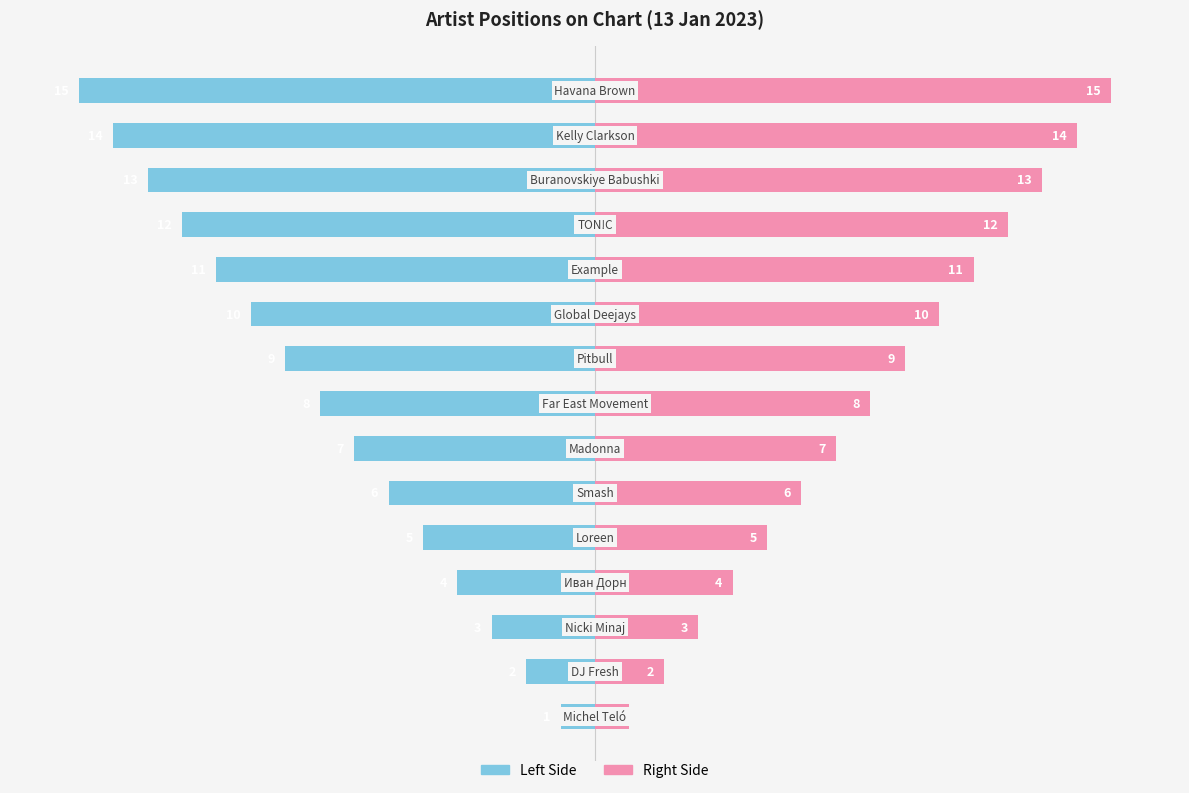

What is the value of the Position (Left) bar at the 14th from the left?

-14